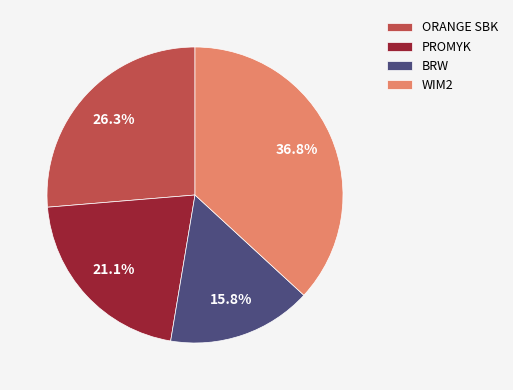

To the nearest percent, what is the average slice percentage?

25%